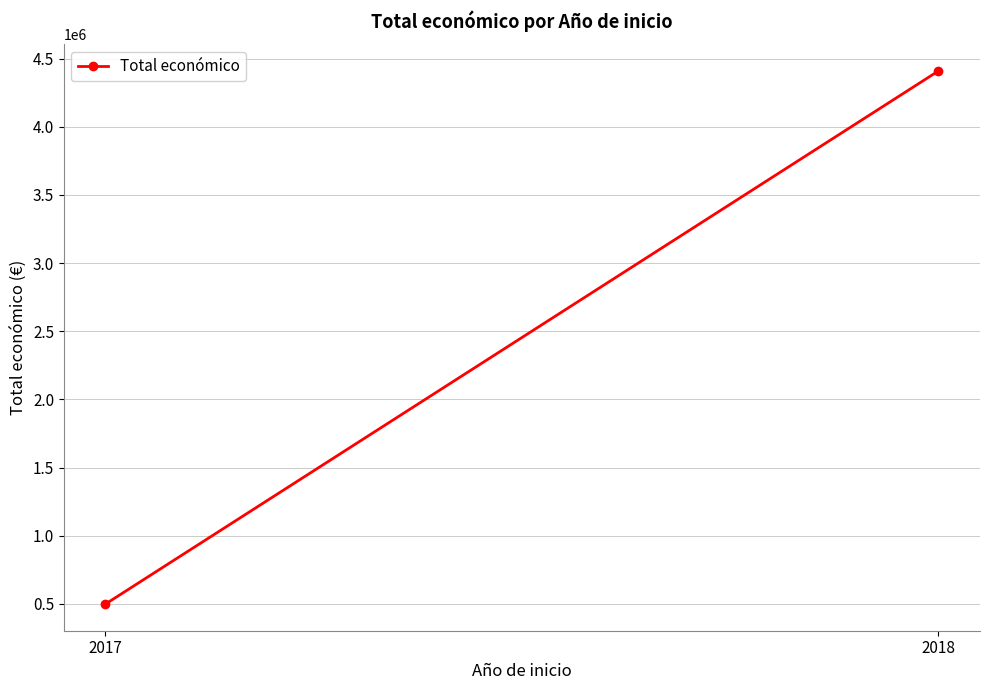

Reading left to right, what are all the values shown in this chart?

2018=4409903	2017=497764